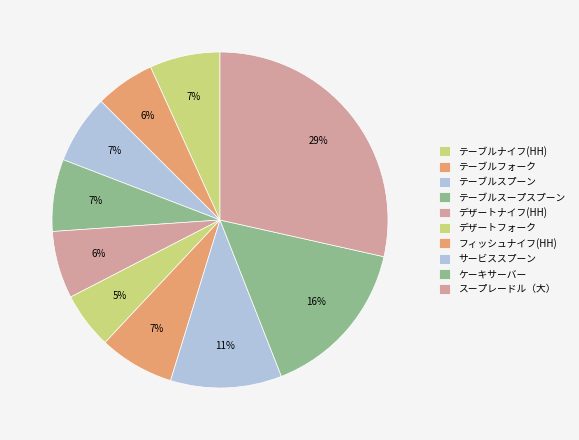

Combined, what portion of the pie is サービススプーン and スープレードル（大）?

39.2%